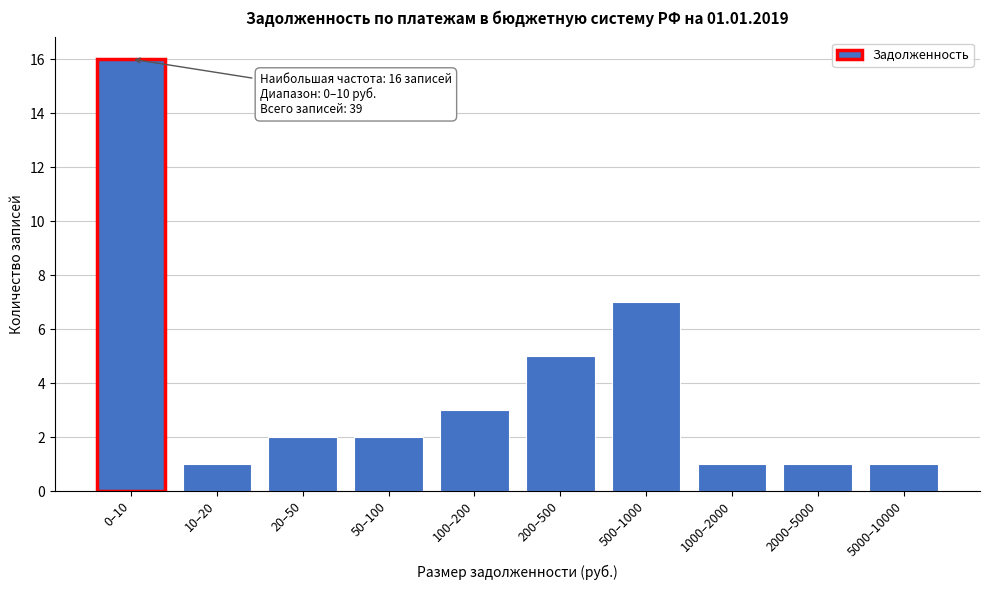

Reading left to right, what are all the values shown in this chart?

0–10=16	10–20=1	20–50=2	50–100=2	100–200=3	200–500=5	500–1000=7	1000–2000=1	2000–5000=1	5000–10000=1